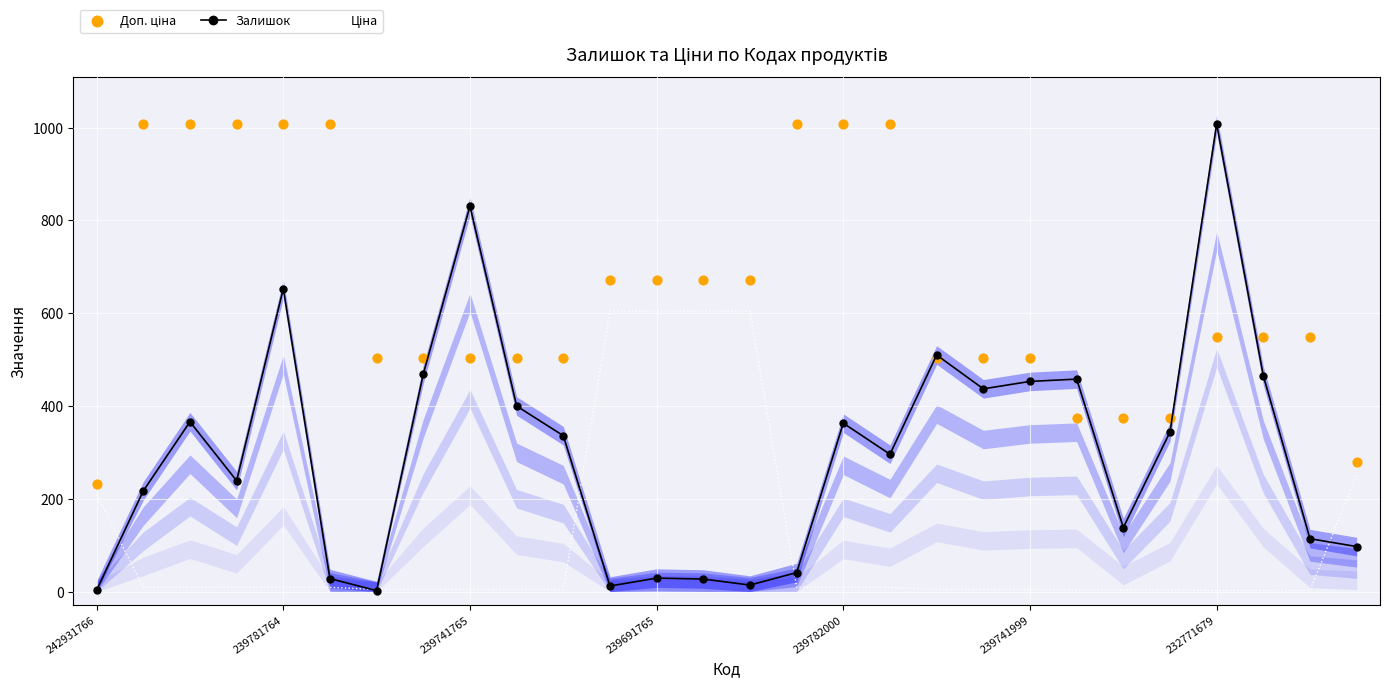

At how many categories does at least one series exceed 20?

28